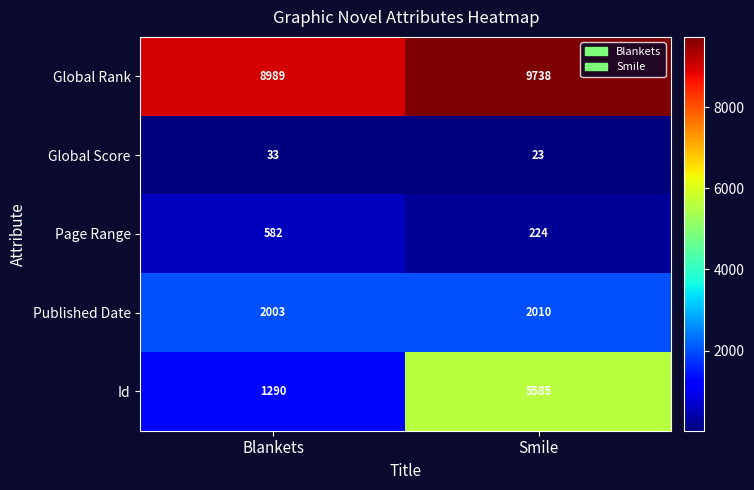

Rank the series at Blankets from lowest to highest value.

Global Score, Page Range, Id, Published Date, Global Rank